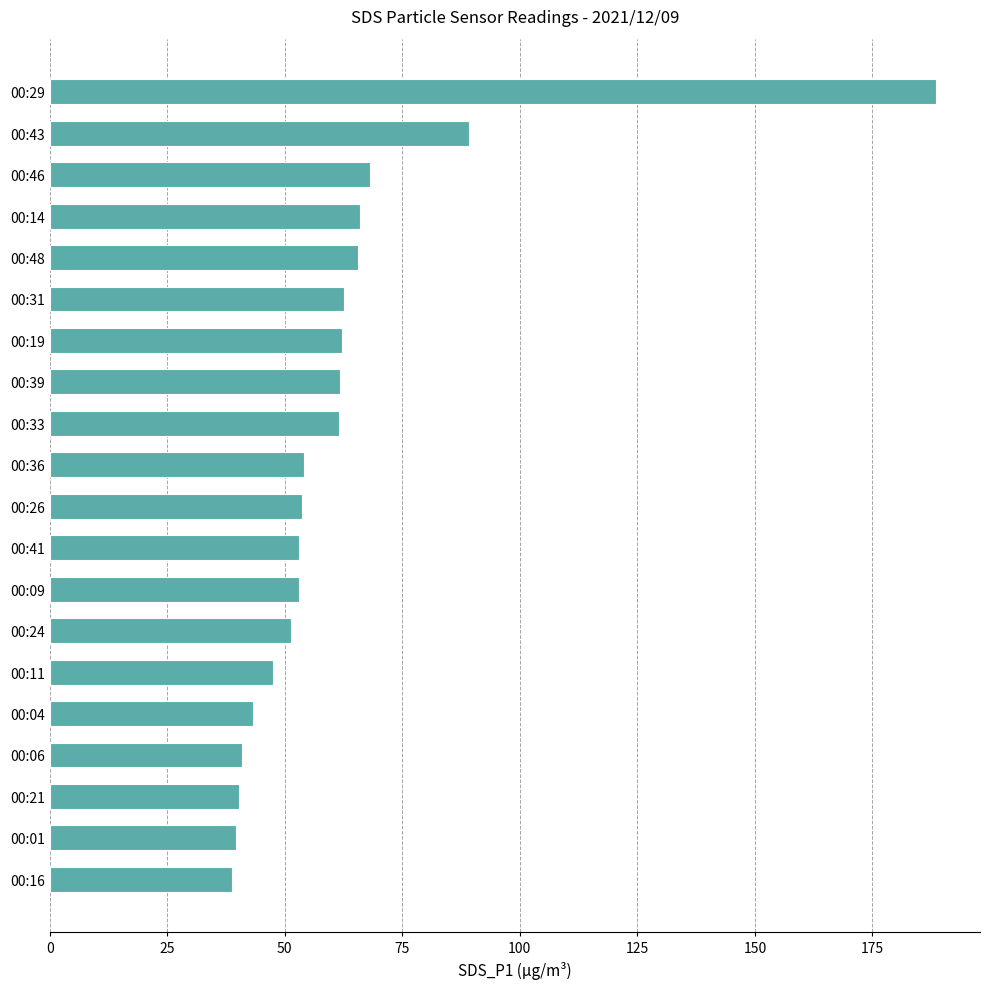

What is the sum of all values?

1240.7